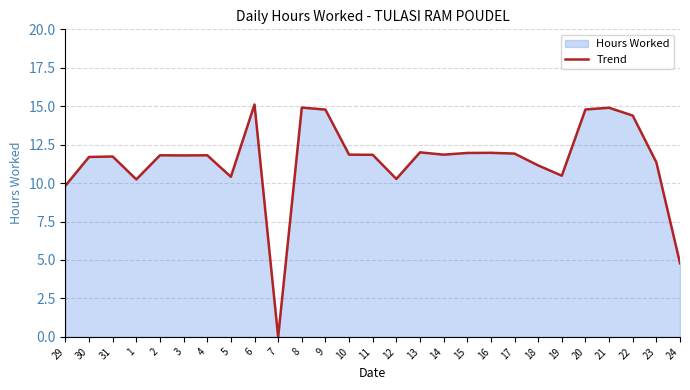

What is the sum of all values?

309.6